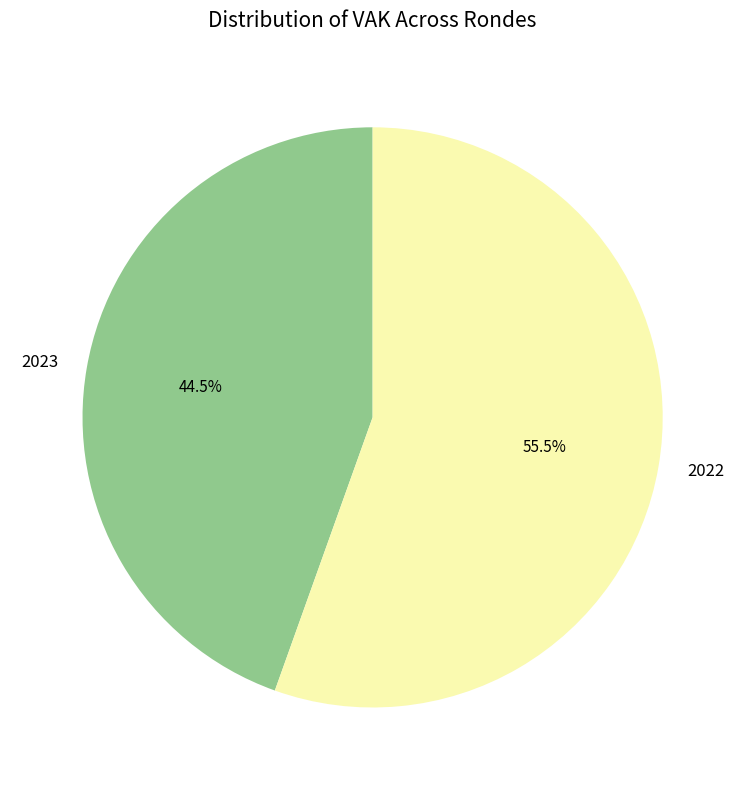

Which slice is the largest?

2022